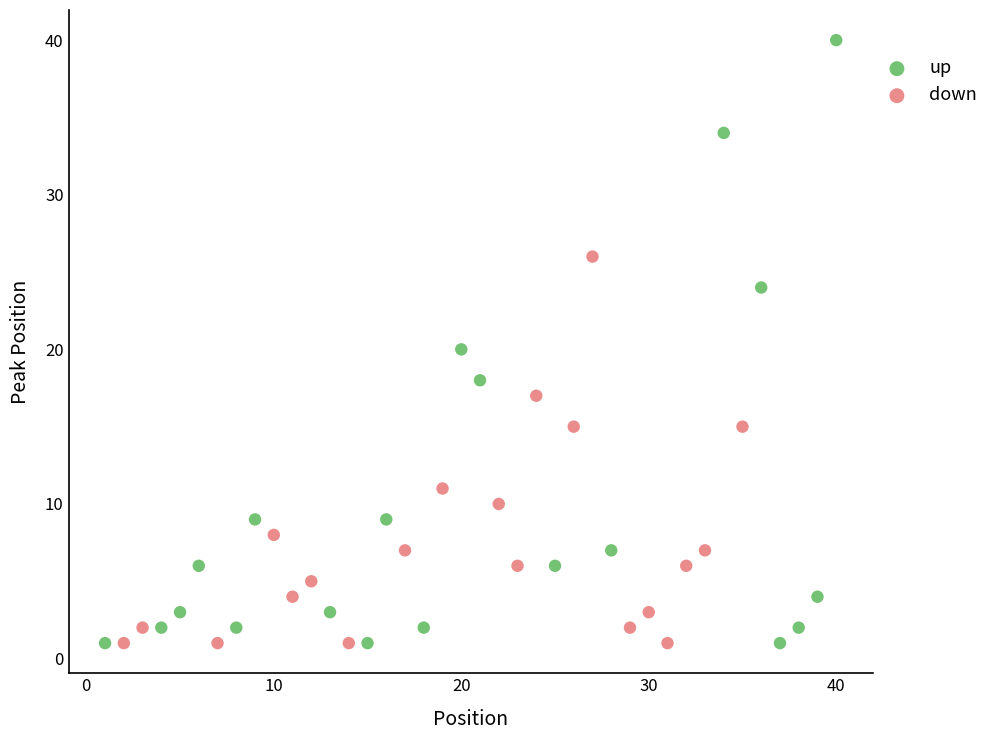

Which series contains the highest Y value?

up